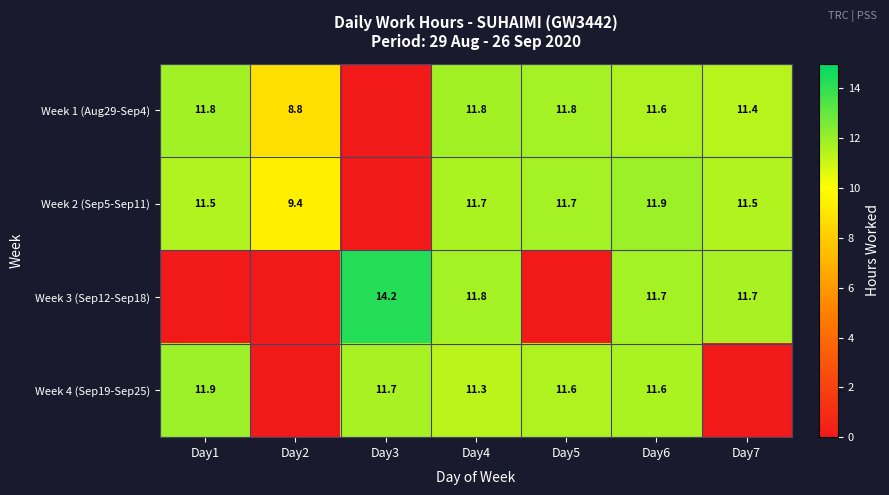

The Week 2 (Sep5-Sep11) series shows 11.7 at Day4. True or false?

True